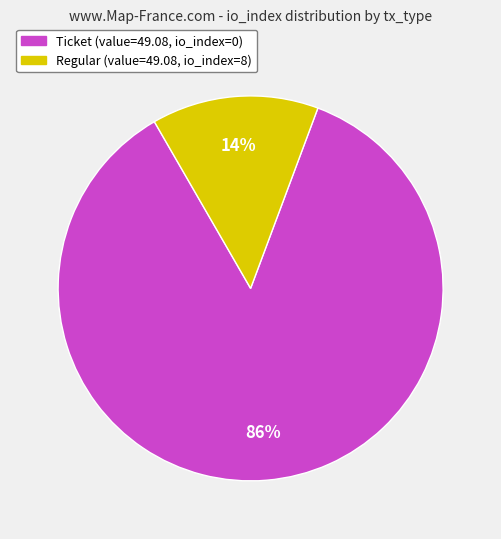

Which slice represents more than half of the pie?

Ticket (value=49.08, io_index=0)